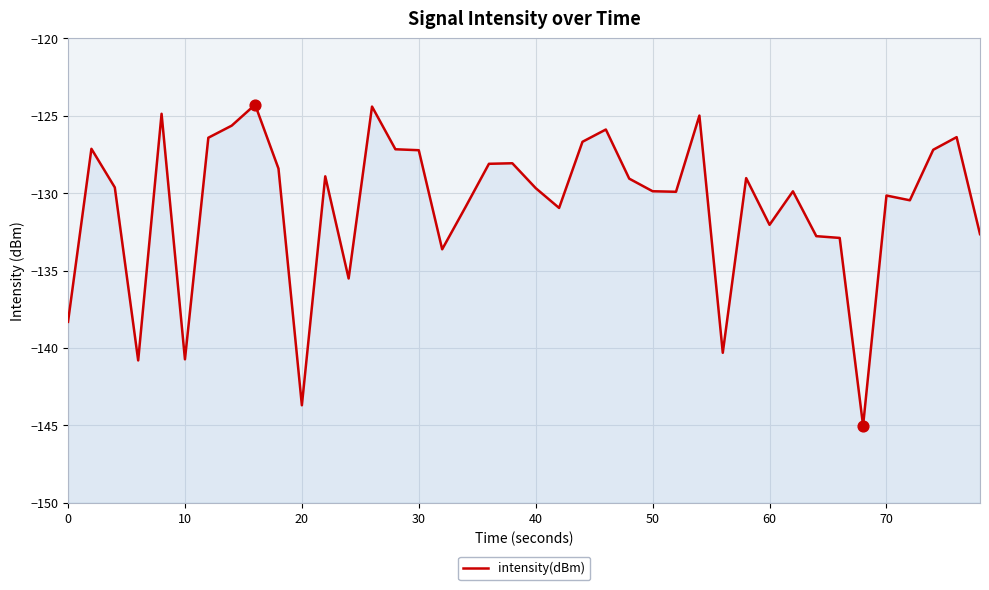

Which has a higher value, 40 or 10?

40